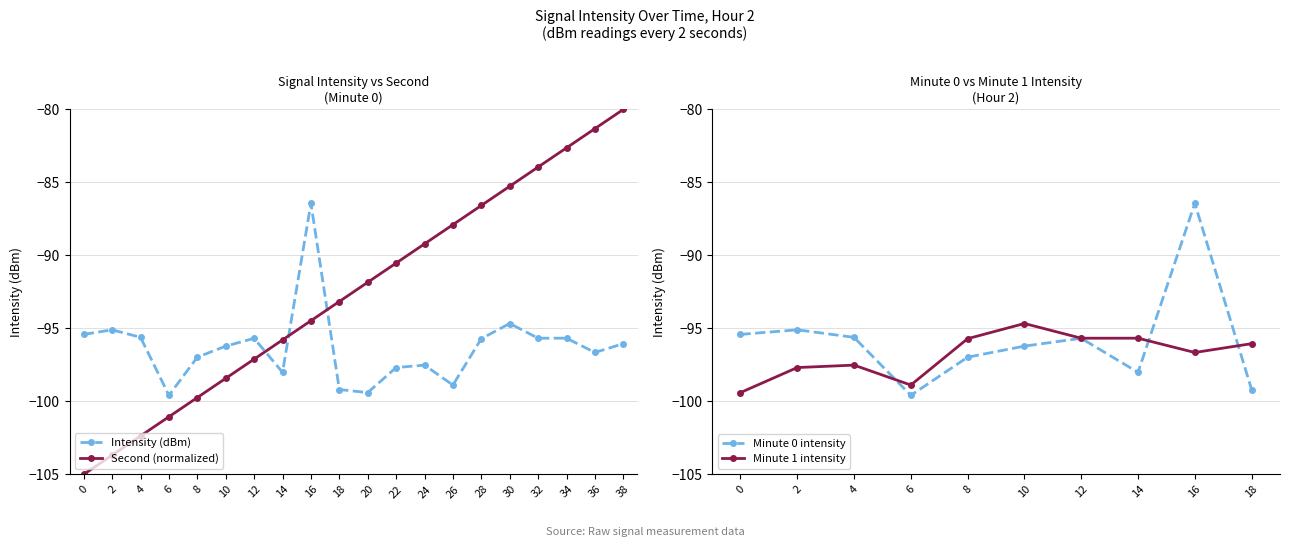

At which category is the sum across all series the highest?

38